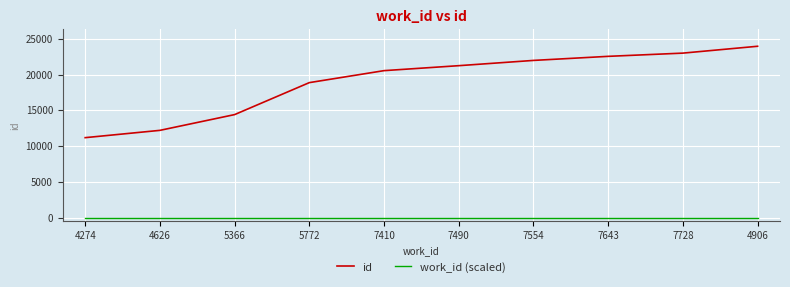

What is the difference between the highest and lowest values at 4274?

11171